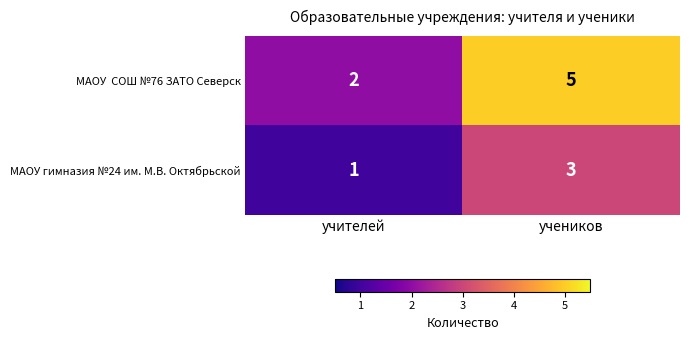

What is the greatest value displayed?

5